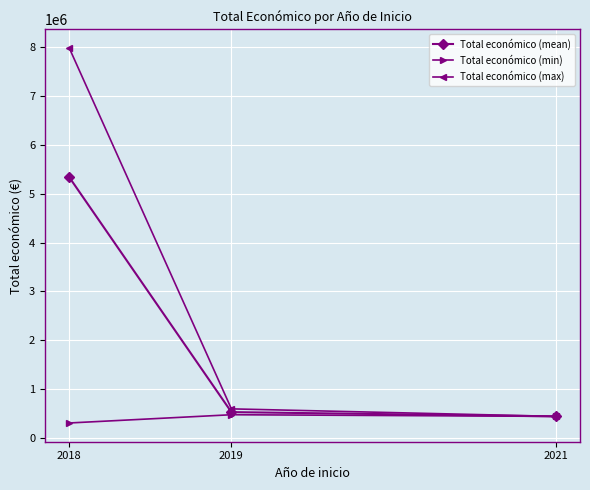

What are all the series names shown in the legend?

Total económico (mean), Total económico (min), Total económico (max)